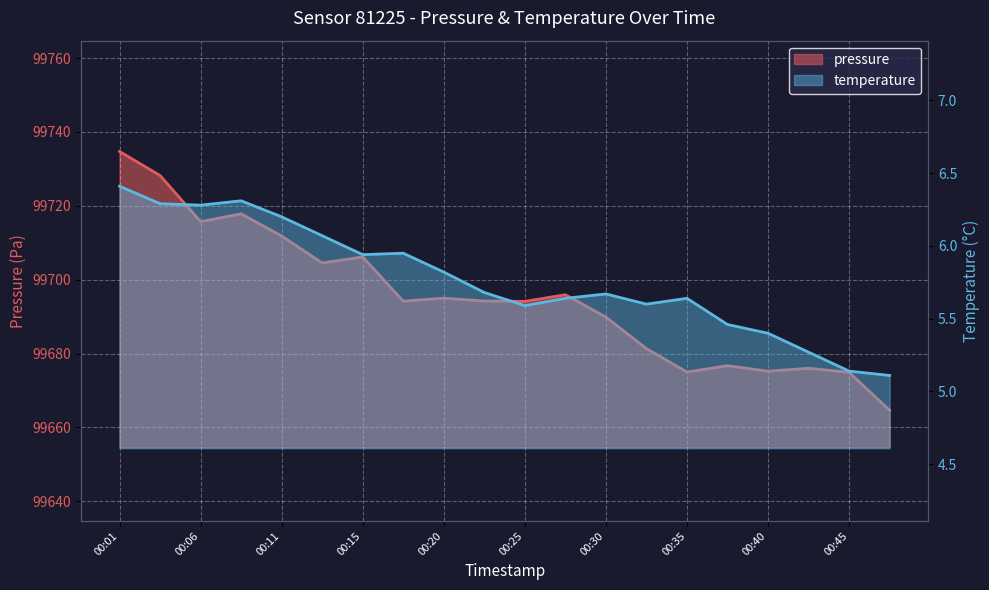

The pressure series shows 99681.3 at 00:33. True or false?

True